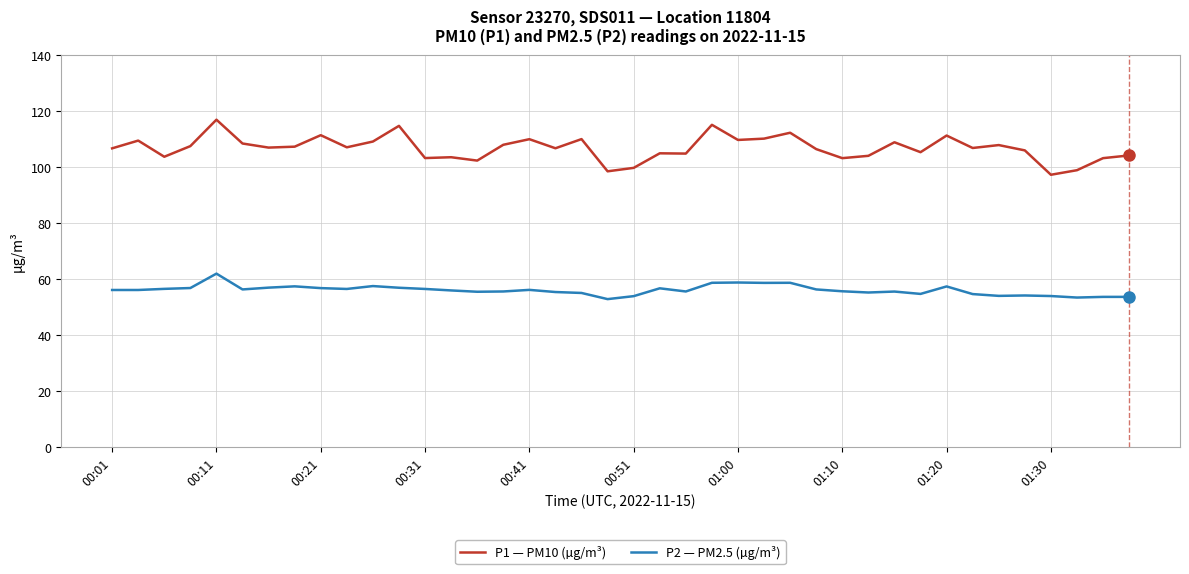

What are all the series names shown in the legend?

P1 — PM10 (µg/m³), P2 — PM2.5 (µg/m³)